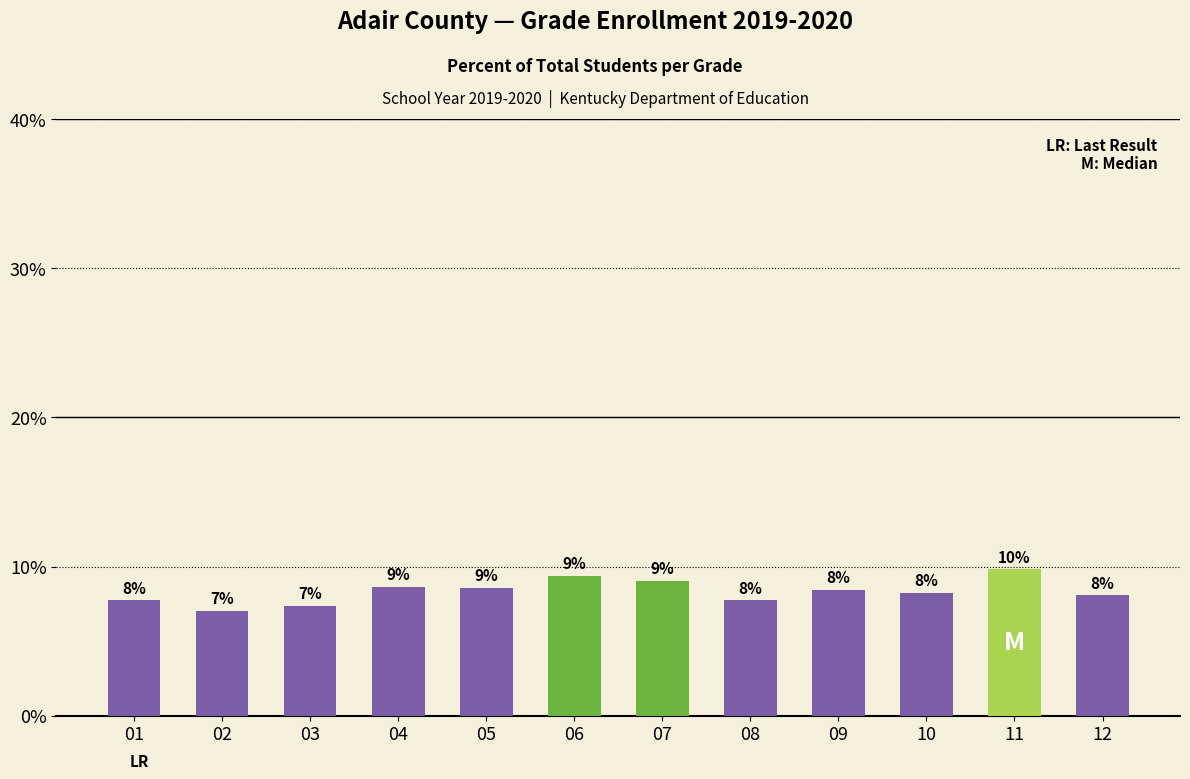

Count the number of data series in this chart.

1